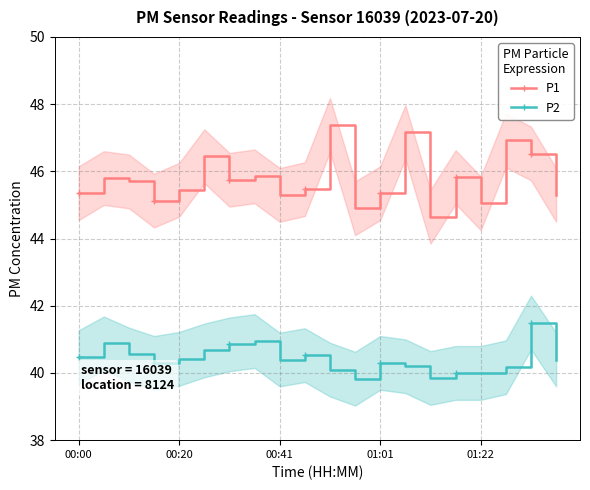

What is the value of the P1 point at the 10th from the left?

45.5